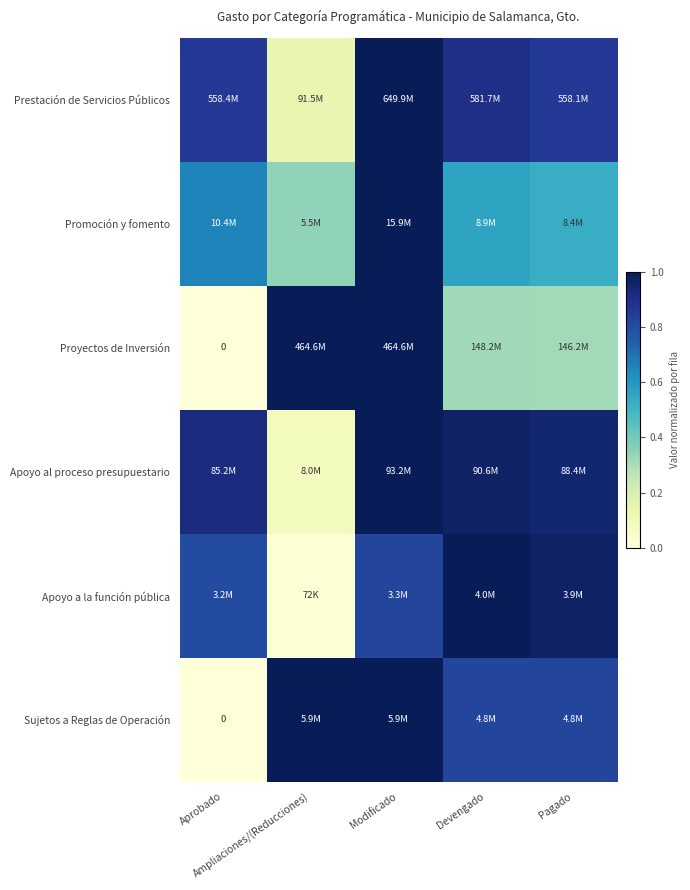

At which category is the sum across all series the highest?

Modificado